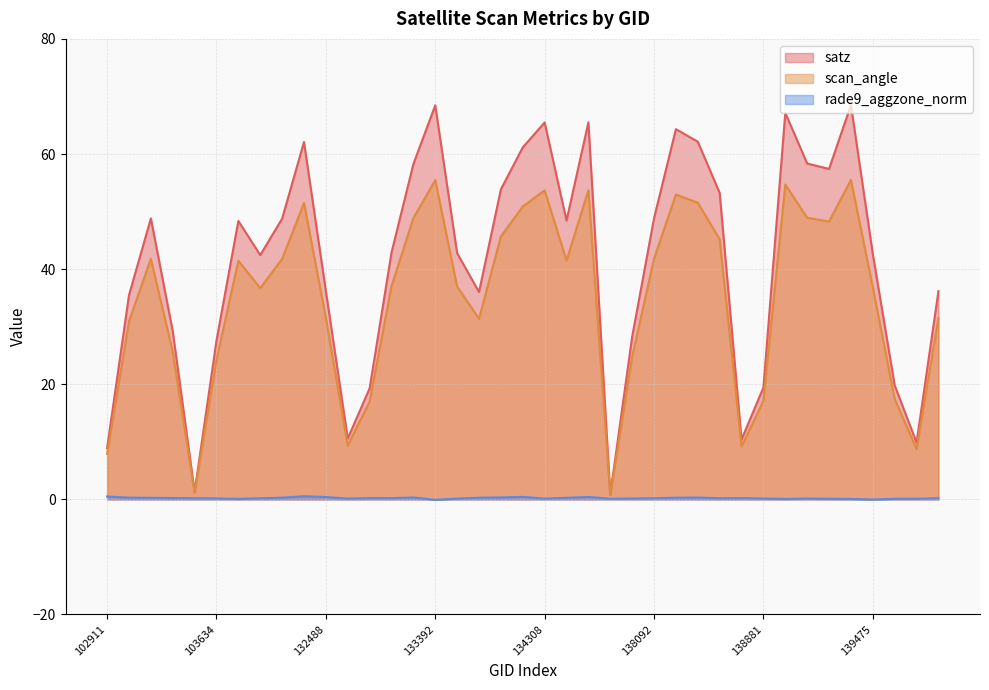

What is the value of the satz point at the 17th from the left?

42.8